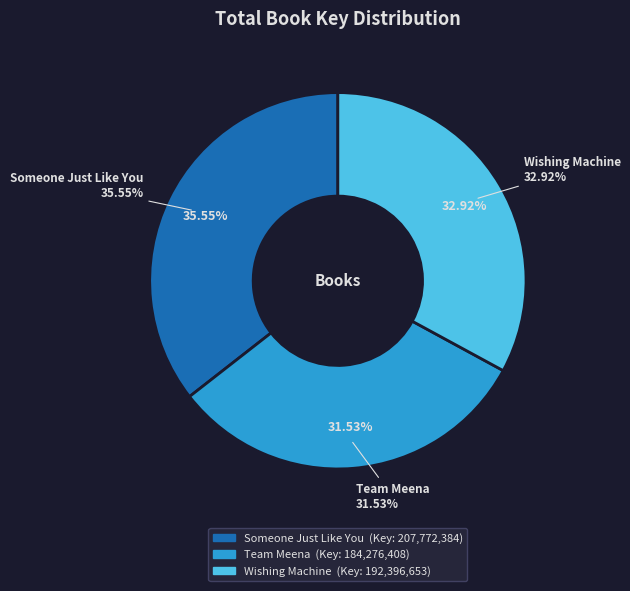

To the nearest percent, what is the combined percentage of Wishing Machine and Team Meena?

64%